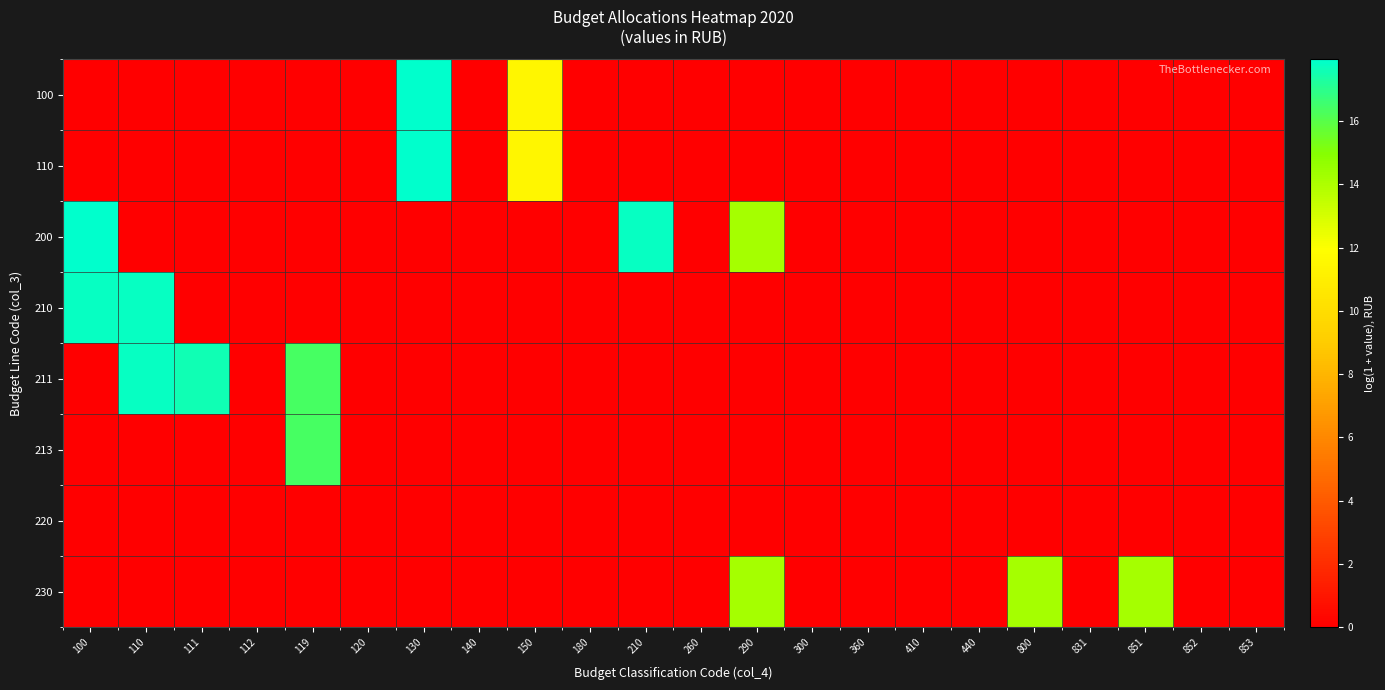

Between 800 and 260, which is larger?

800